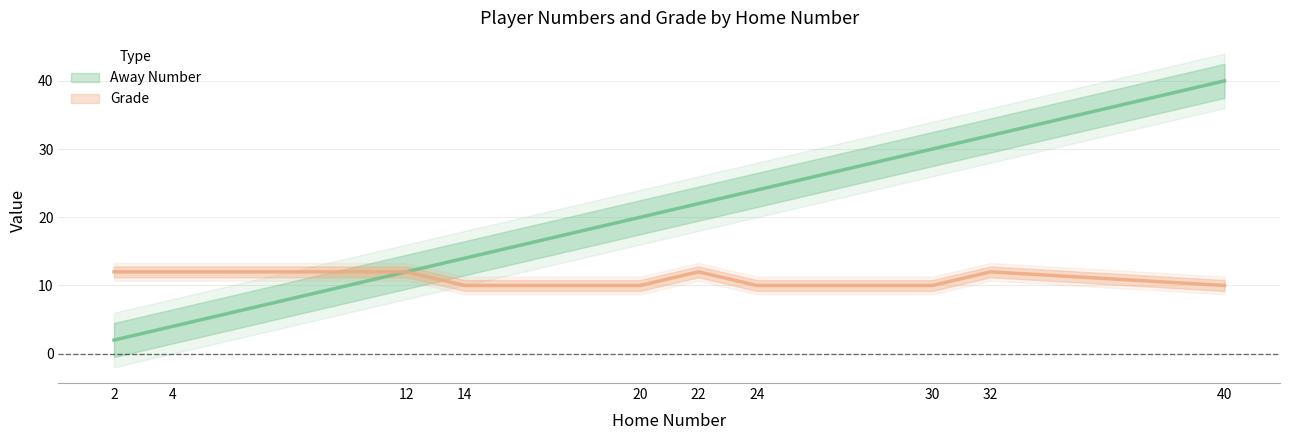

At which label is Away Number closest to 21?

20